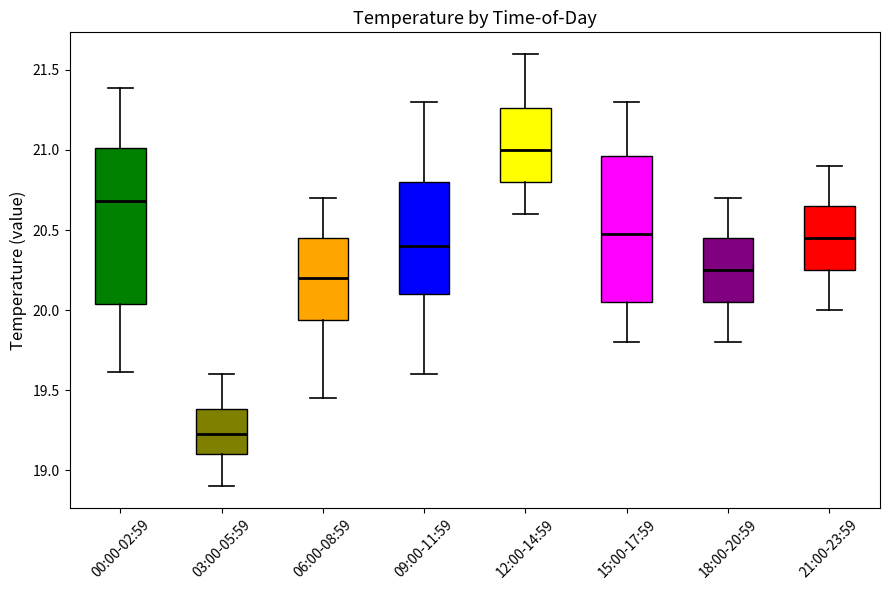

Where is the lower edge of the box for 12:00-14:59 on the y-axis? The values are not printed on the chart, so give them approximately, as read against the axis.

20.80